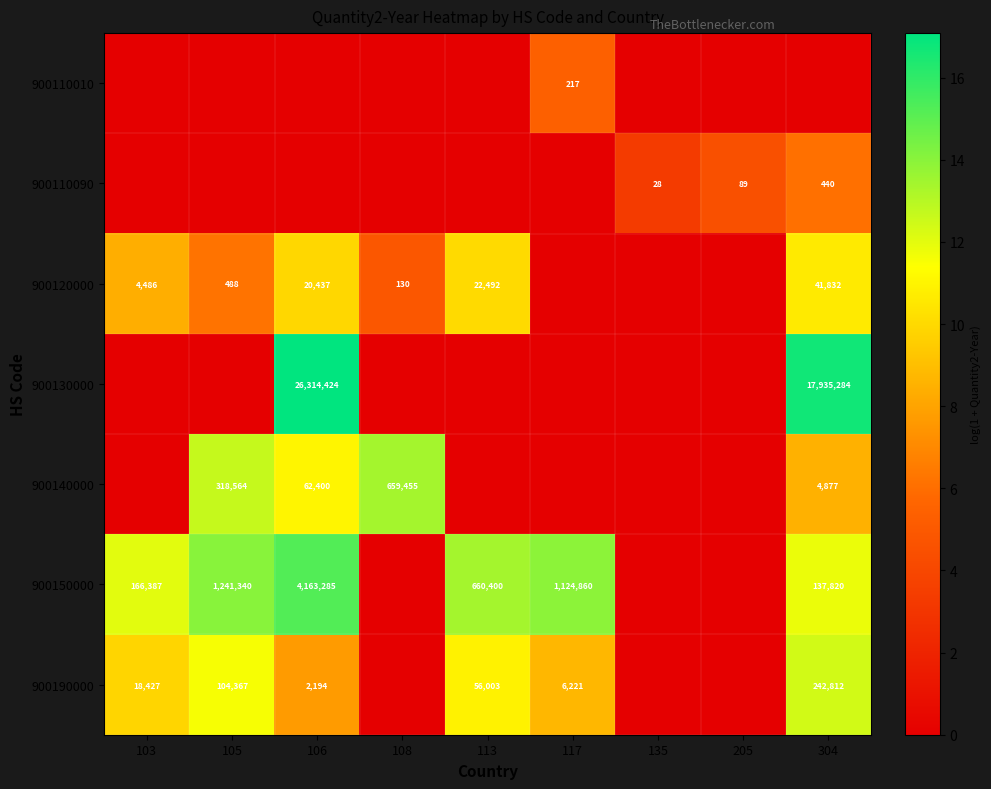

The 900120000 series shows 31117 at 106. True or false?

False